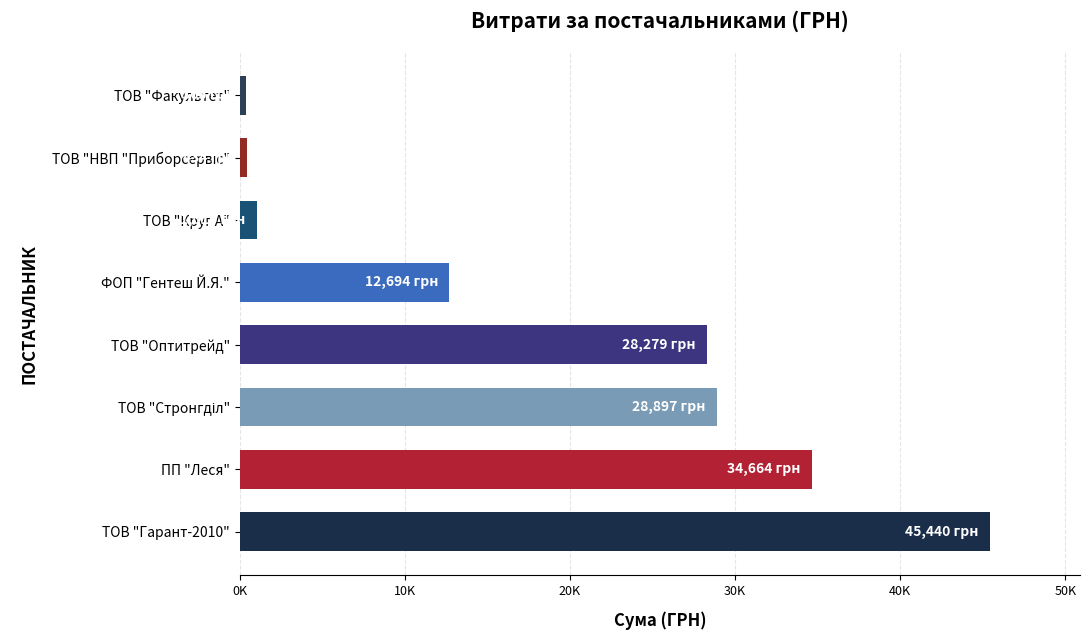

Are the bars horizontal?

Yes